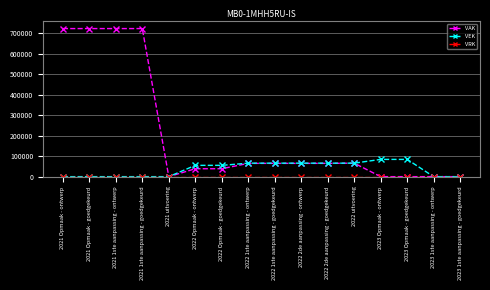

Between 2022 2de aanpassing - goedgekeurd and 2023 1ste aanpassing - ontwerp, which series saw the biggest shift?

VEK